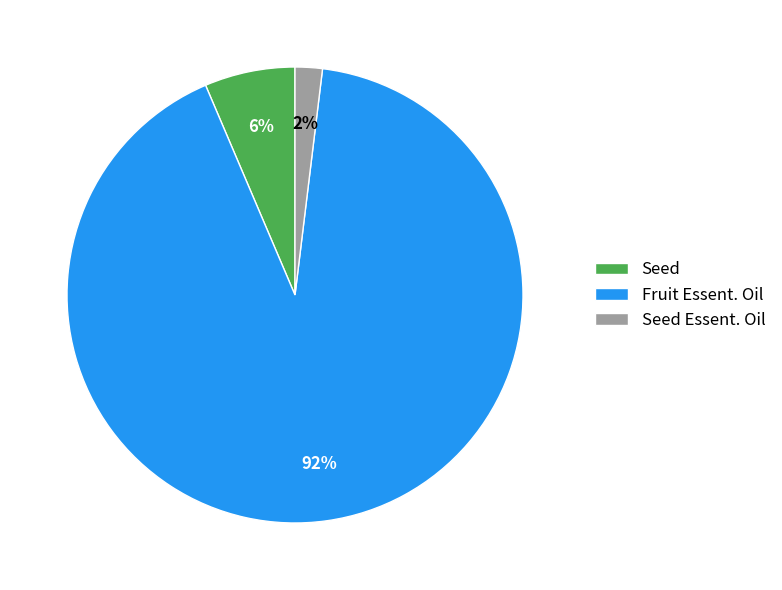

Is it true that Seed is 1% of the pie?

False